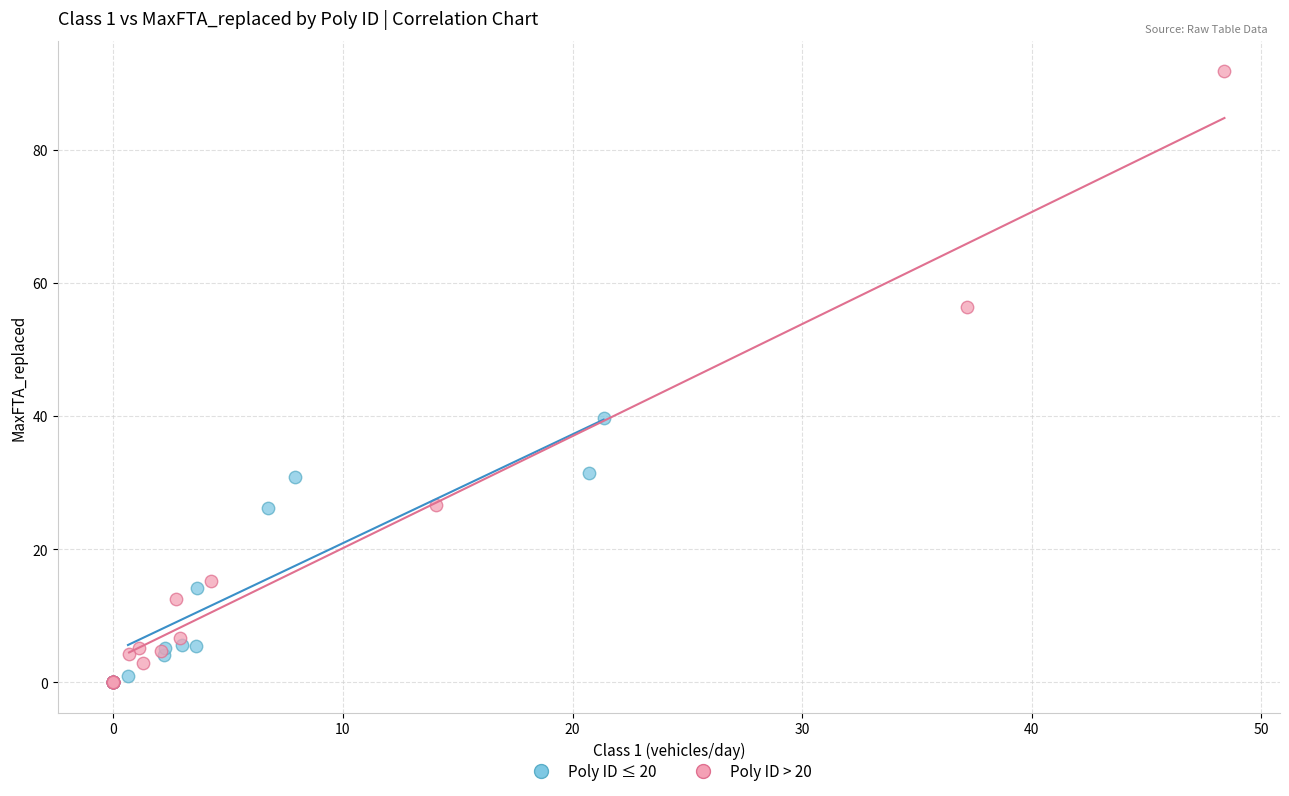

Which series reaches the maximum Y coordinate?

Poly ID > 20